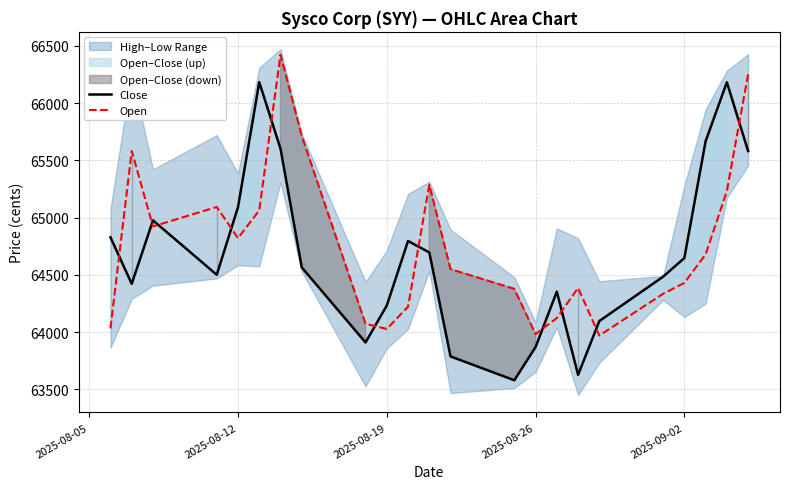

What is the highest value of the Open series?

66423